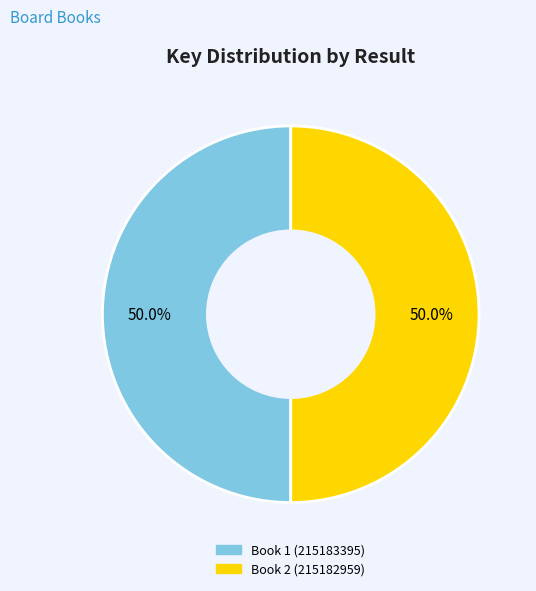

What is the total percentage of Book 2 (215182959) and Book 1 (215183395)?

100.0%